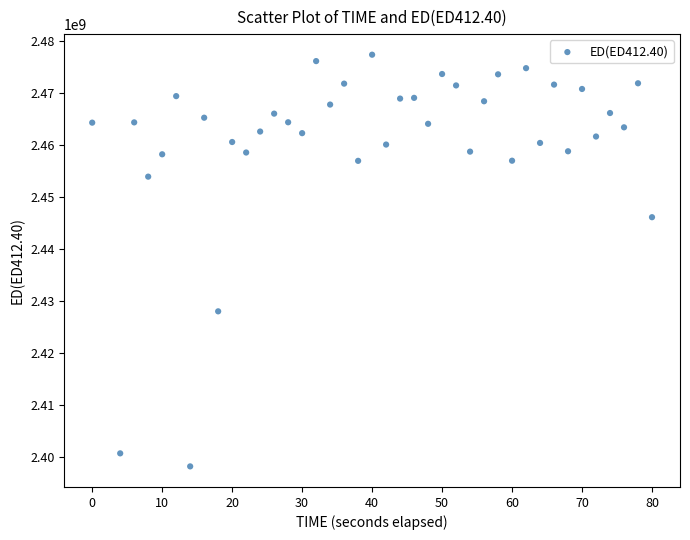

What is the range of X values (max minus min)?

80